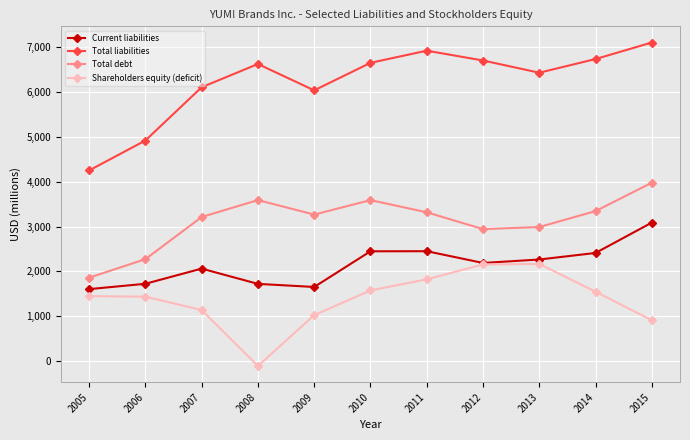

True or false: Shareholders equity (deficit) and Total liabilities cross at least once.

False